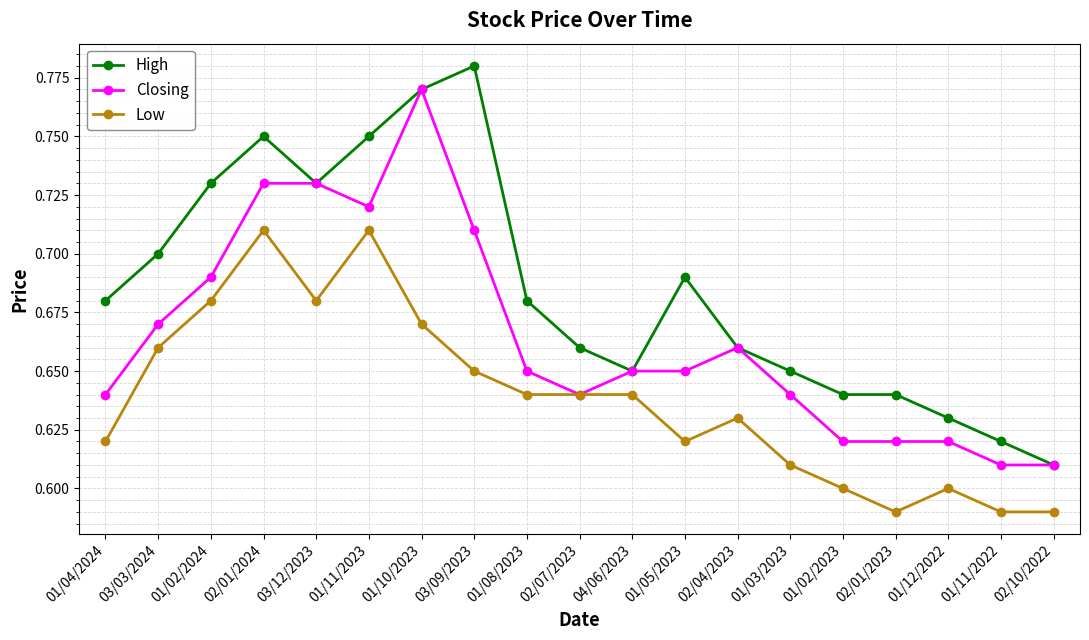

What are all the series names shown in the legend?

High, Closing, Low